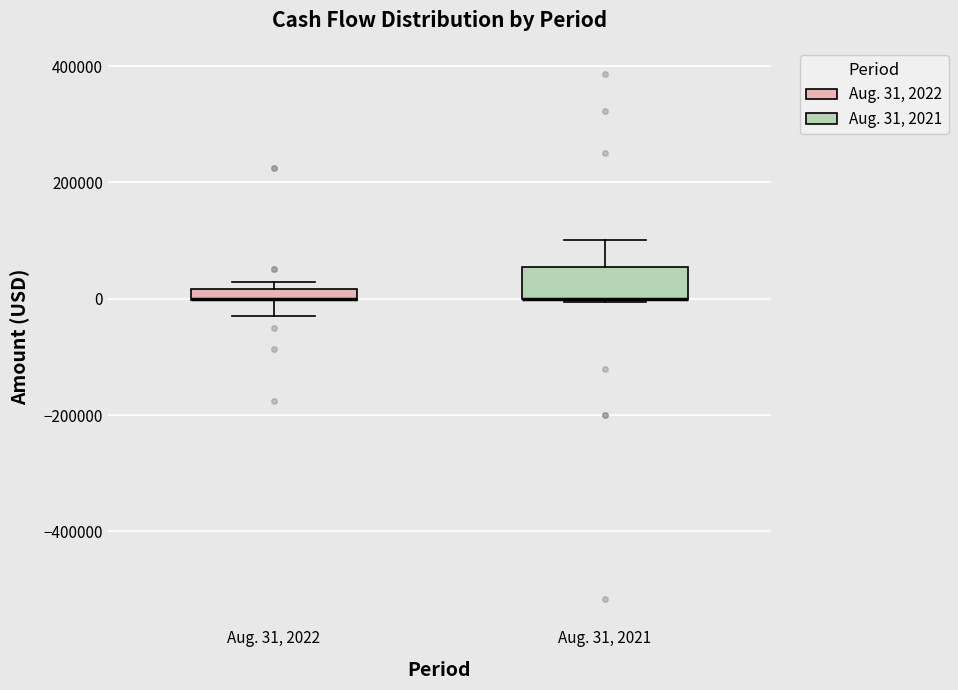

Which box is the tallest, from its lower edge to its upper edge?

Aug. 31, 2021